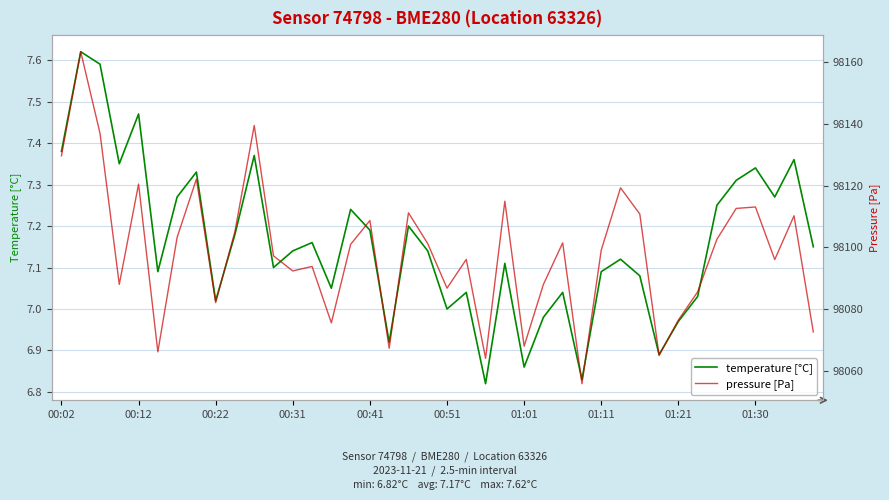

The value of temperature [°C] at 01:30 is 1.6. True or false?

False